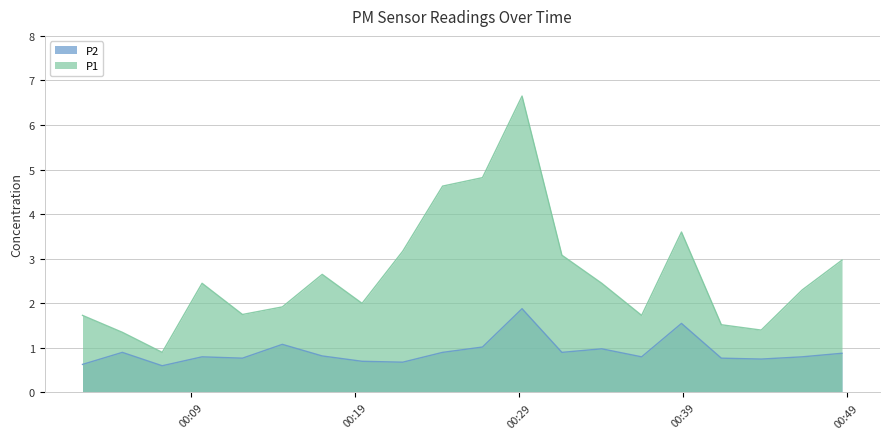

At how many categories does at least one series exceed 1?

19